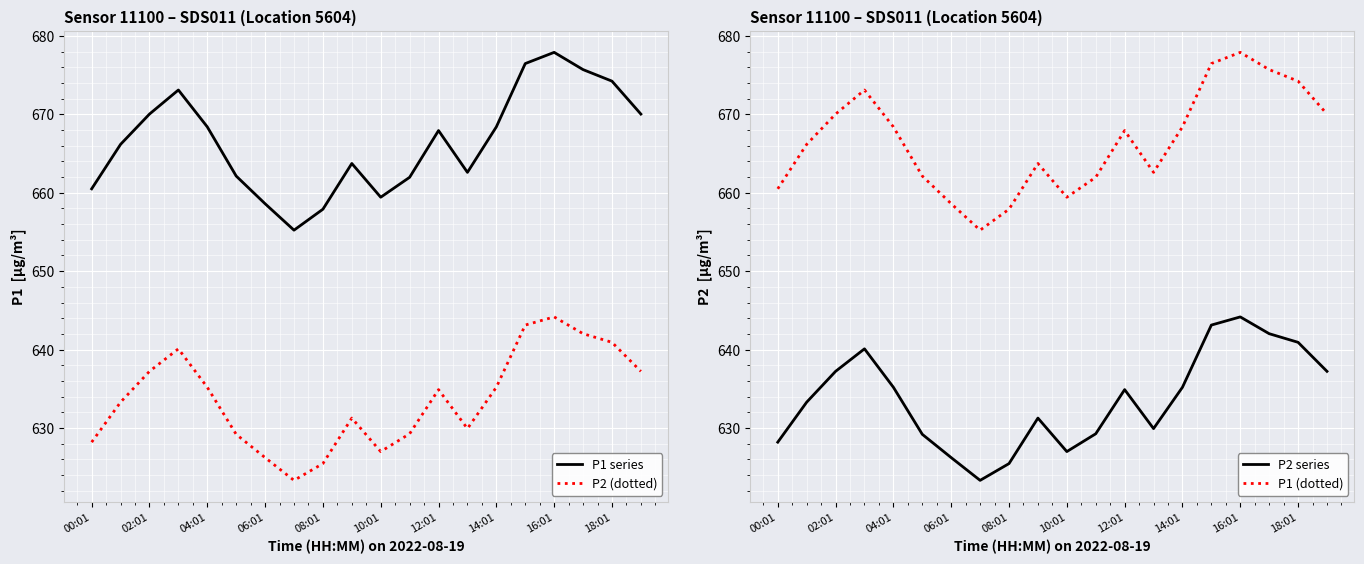

What is the maximum value for P2 (dotted)?

644.2